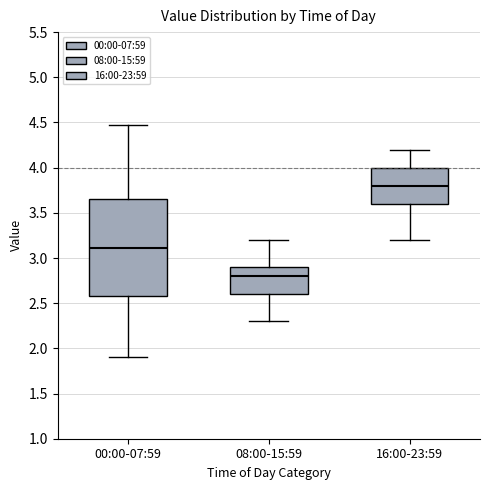

Where is the lower edge of the box for 08:00-15:59 on the y-axis? The values are not printed on the chart, so give them approximately, as read against the axis.

2.60